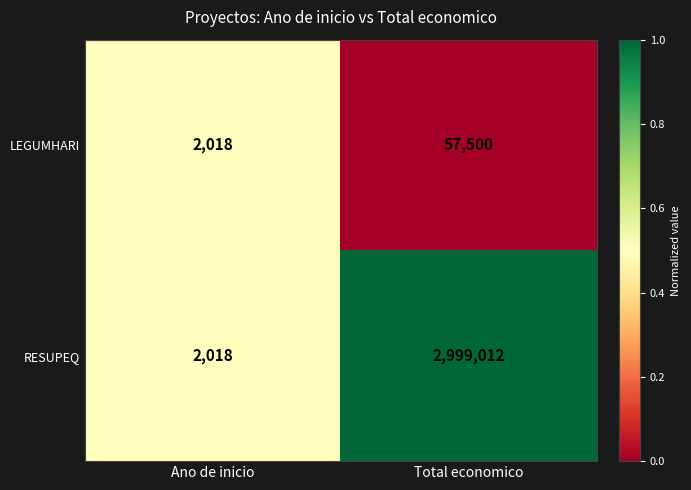

At which category is the sum across all series the highest?

Total economico